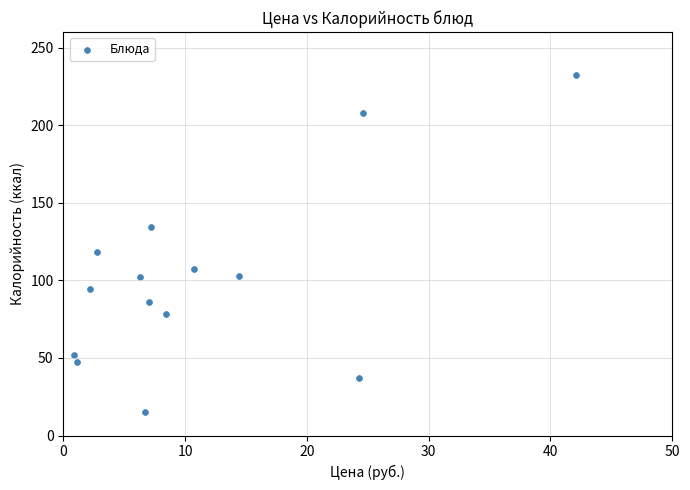

What is the range of Y values (max minus min)?

217.2